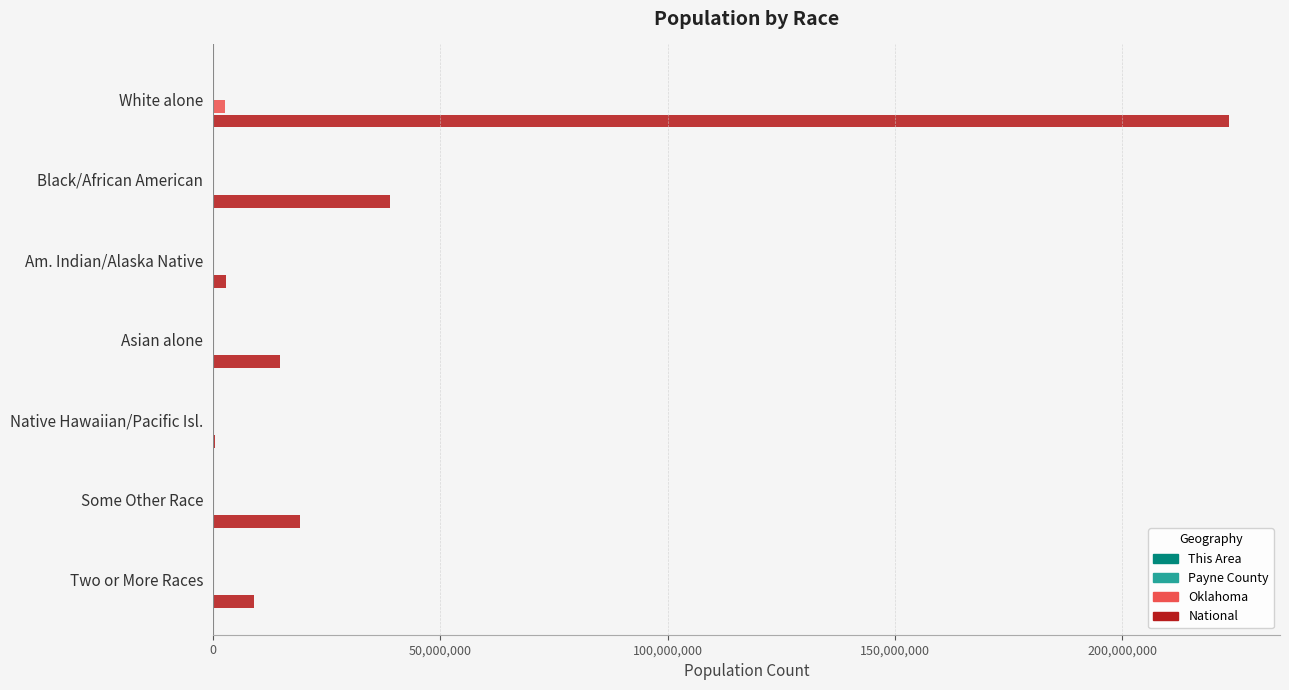

Between White alone and Two or More Races, which series saw the biggest shift?

National